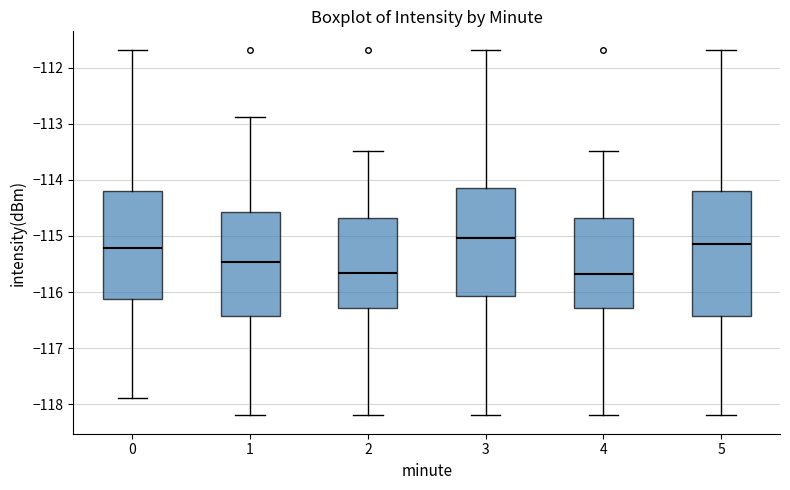

Where is the upper edge of the box at x = 5 on the y-axis? The values are not printed on the chart, so give them approximately, as read against the axis.

-114.2